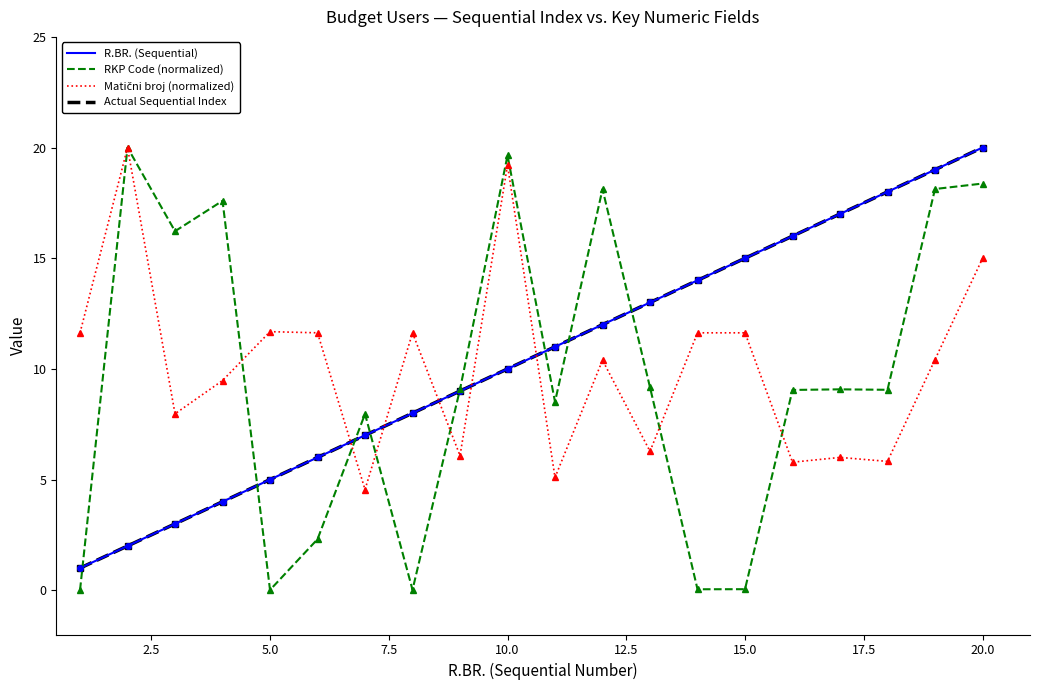

Does the chart have visible grid lines?

No